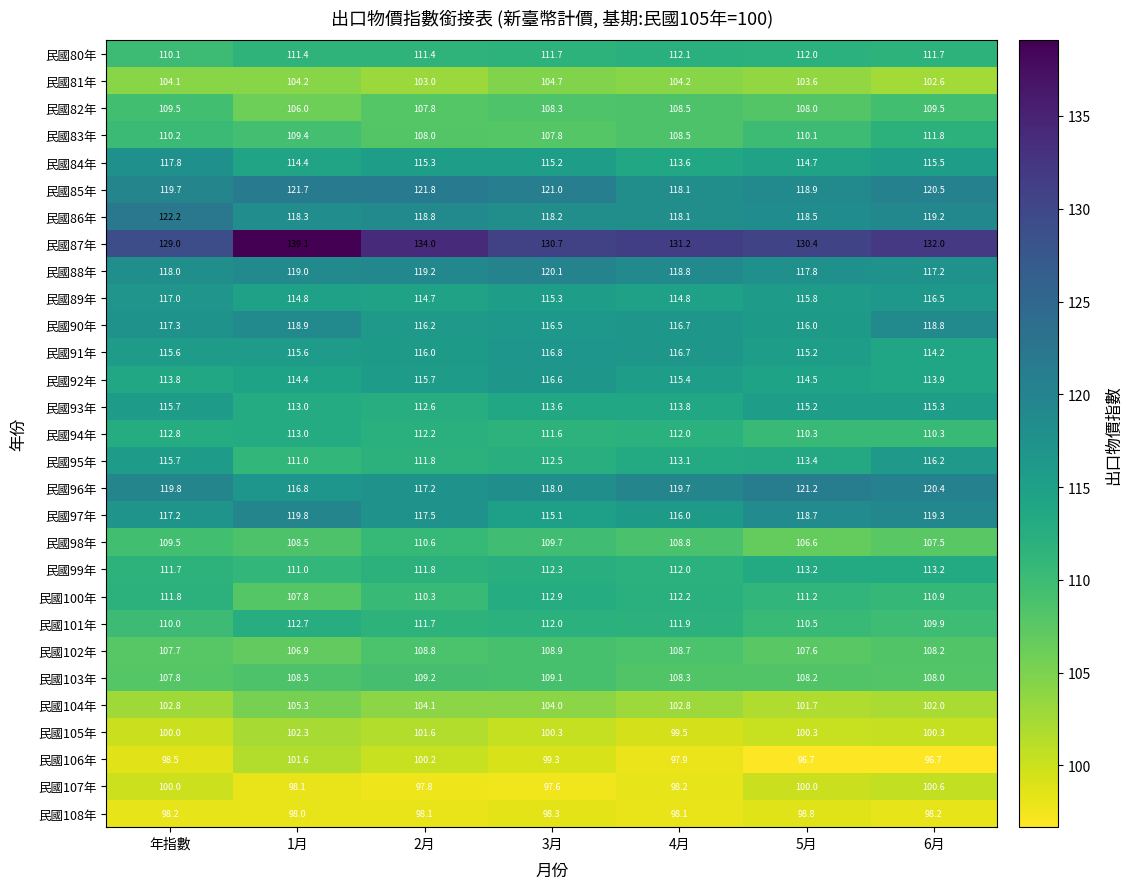

Rank the series by their maximum value, from highest to lowest.

民國87年, 民國86年, 民國85年, 民國96年, 民國88年, 民國97年, 民國90年, 民國84年, 民國89年, 民國91年, 民國92年, 民國95年, 民國93年, 民國99年, 民國94年, 民國100年, 民國101年, 民國80年, 民國83年, 民國98年, 民國82年, 民國103年, 民國102年, 民國104年, 民國81年, 民國105年, 民國106年, 民國107年, 民國108年